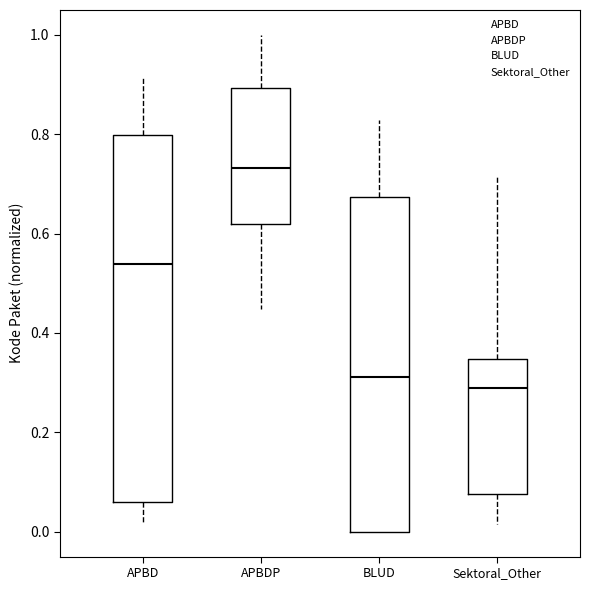

Comparing the boxes themselves (not the whiskers), which one is the tallest?

APBD